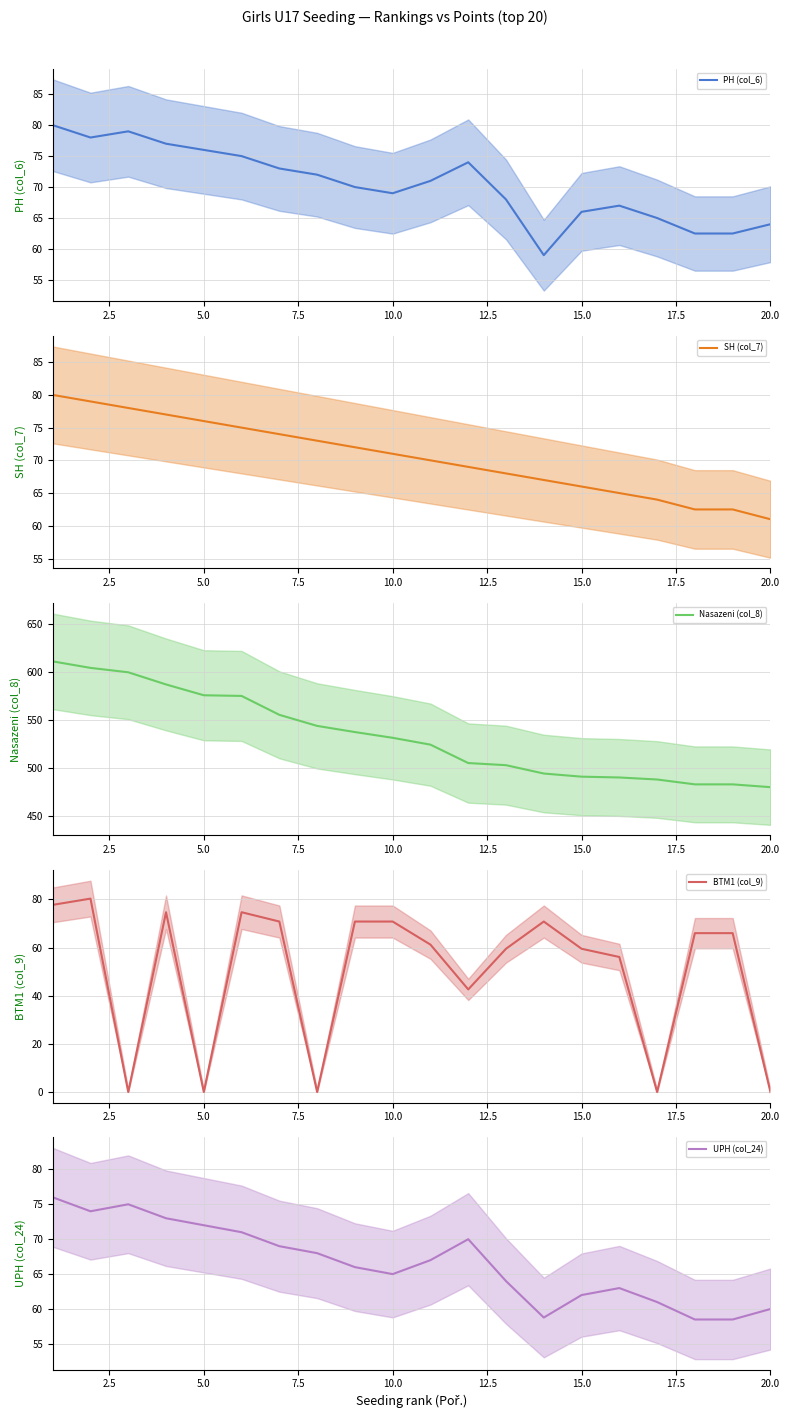

What is the sum of all UPH (col_24) values?

1331.8